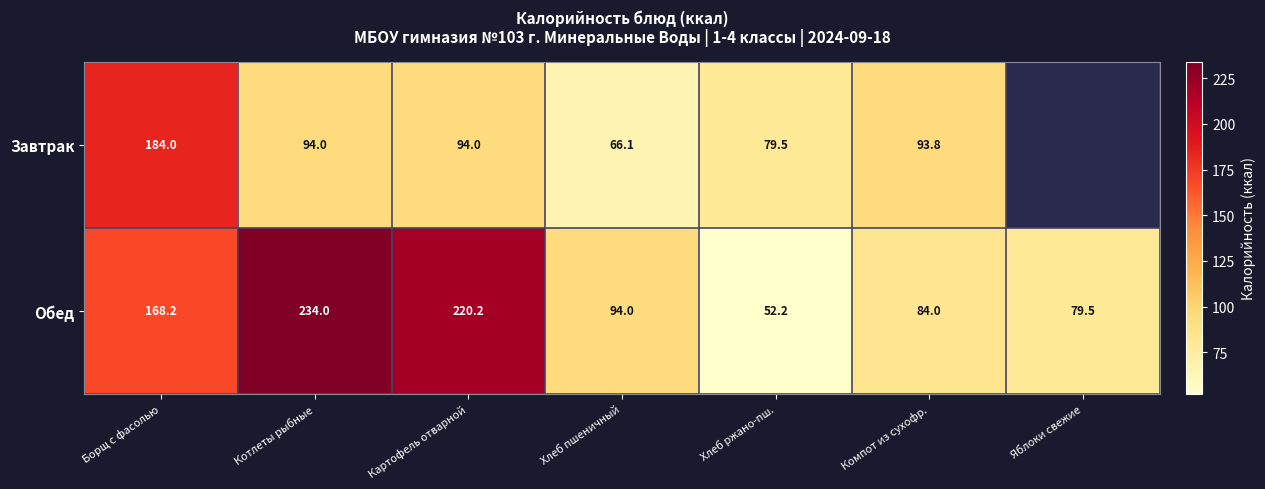

Rank the series at Борщ с фасолью from highest to lowest value.

Завтрак, Обед